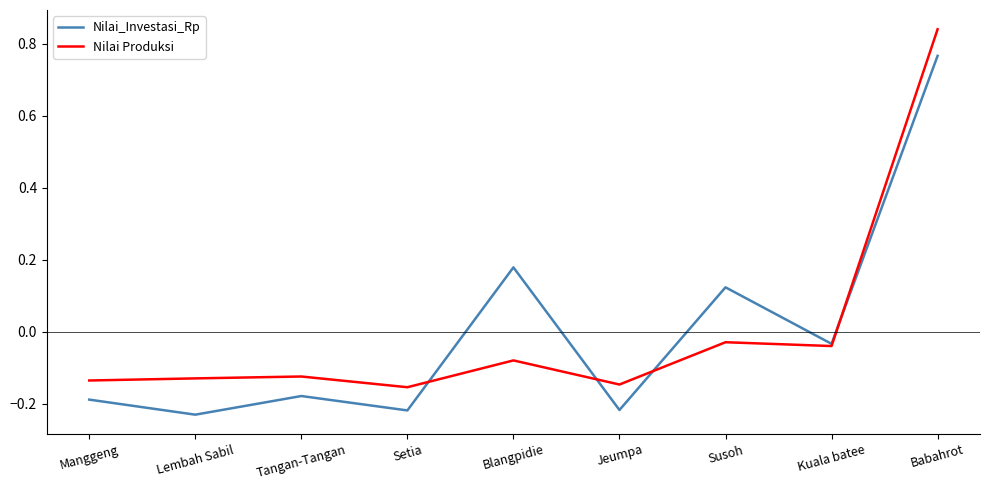

At which category is the sum across all series the highest?

Babahrot